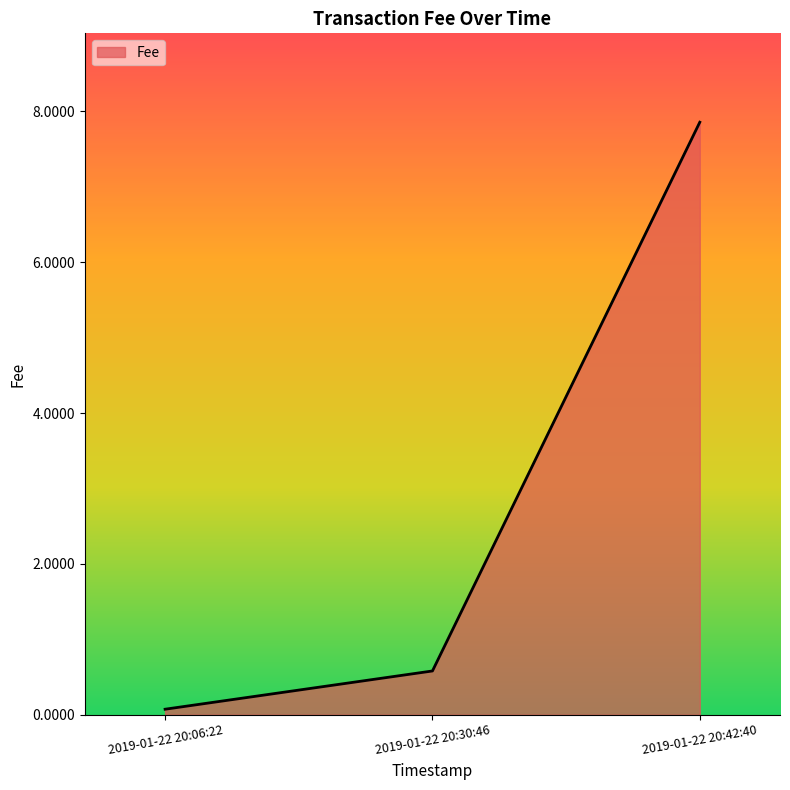

The value at 2019-01-22 20:06:22 is 0.1. True or false?

True